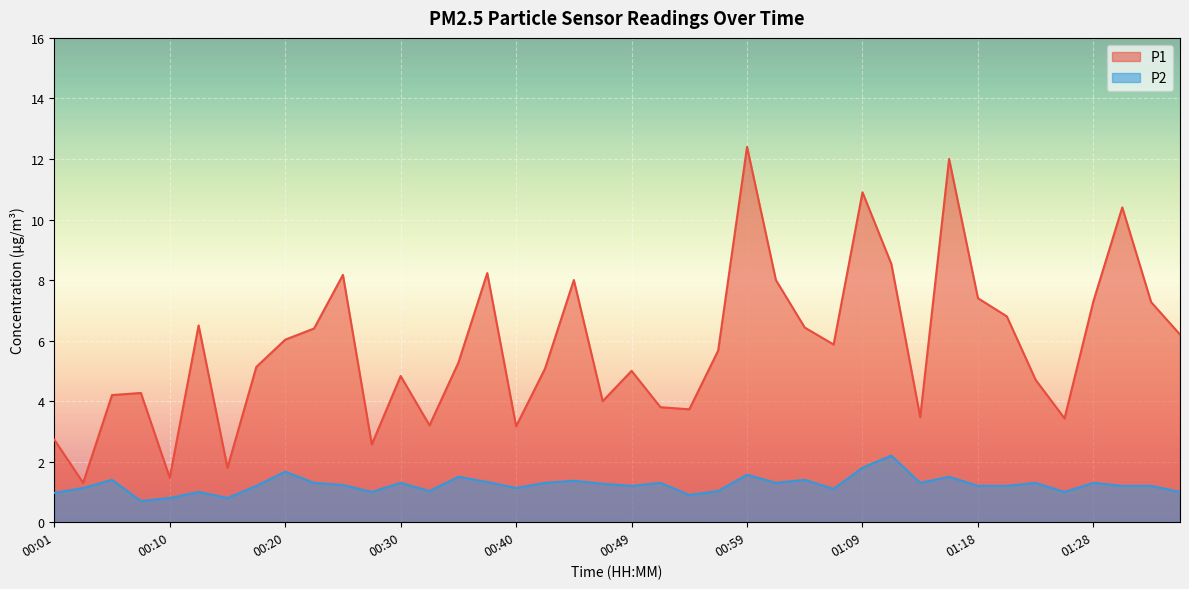

The value of P1 at 00:13 is 6.5. True or false?

True